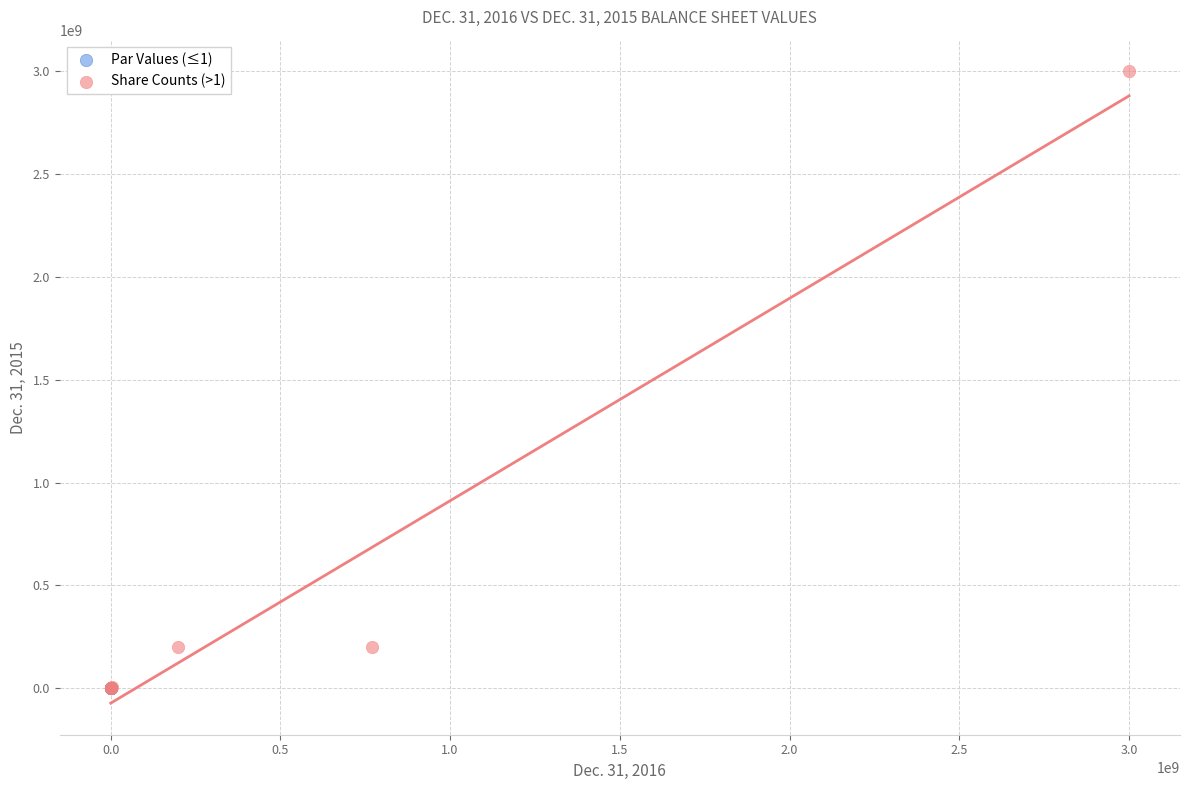

Which series contains the highest Y value?

Share Counts (>1)